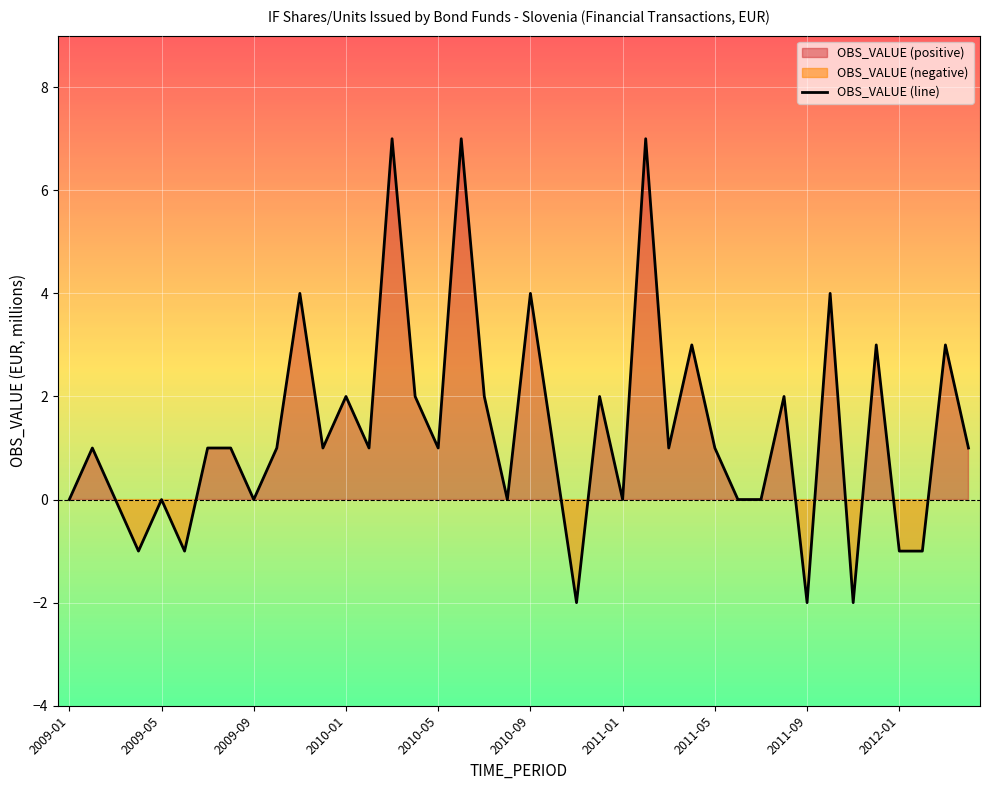

How many values are below zero?

7